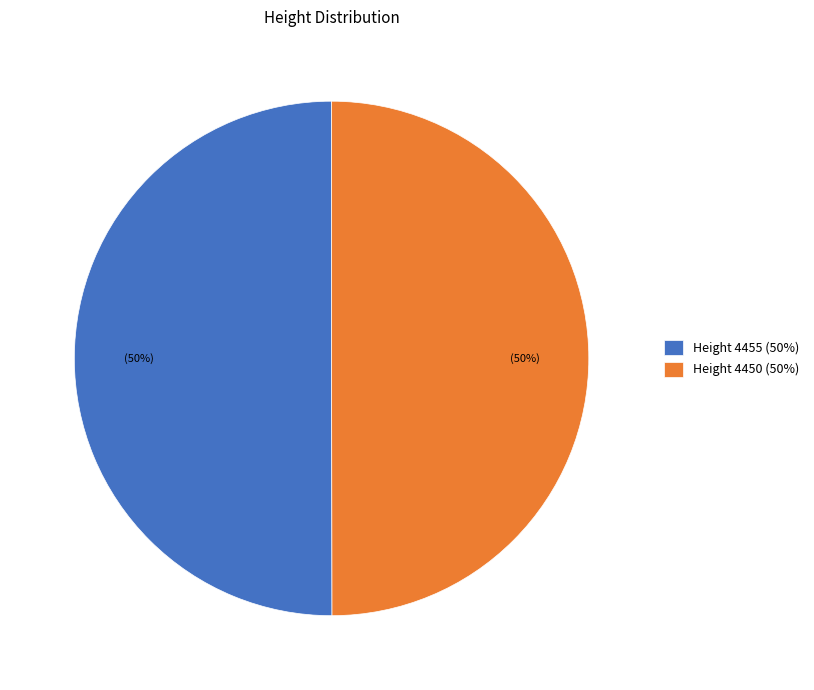

True or false: Height 4450 (50%) accounts for 44% of the total.

False